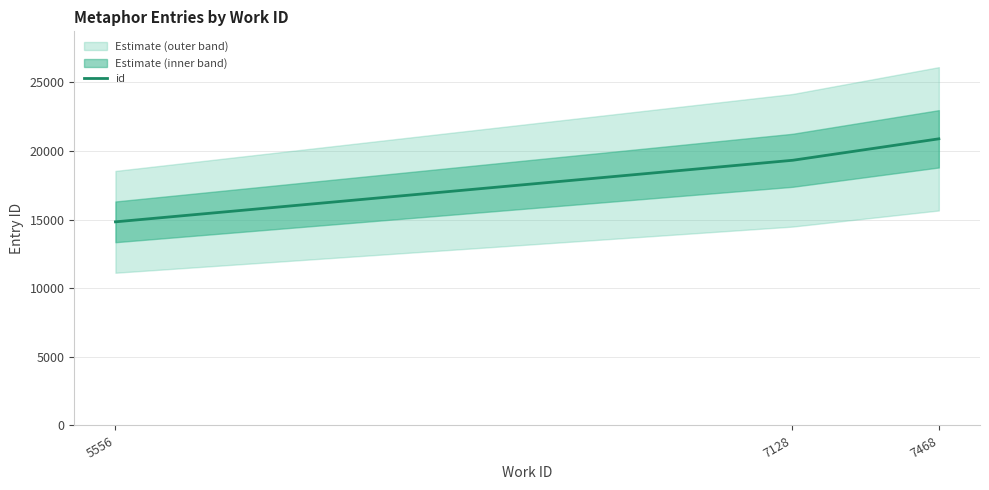

The value at 7128 is 27985. True or false?

False